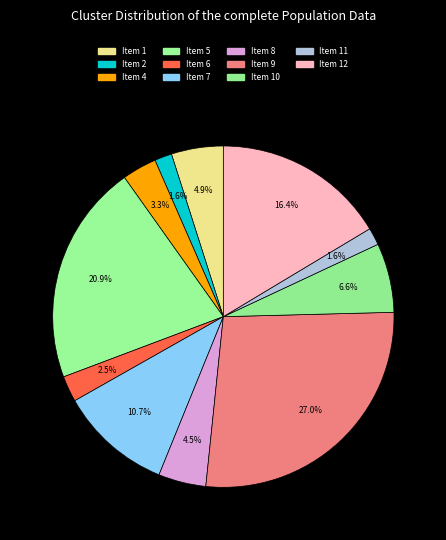

How many segments does this pie chart have?

11